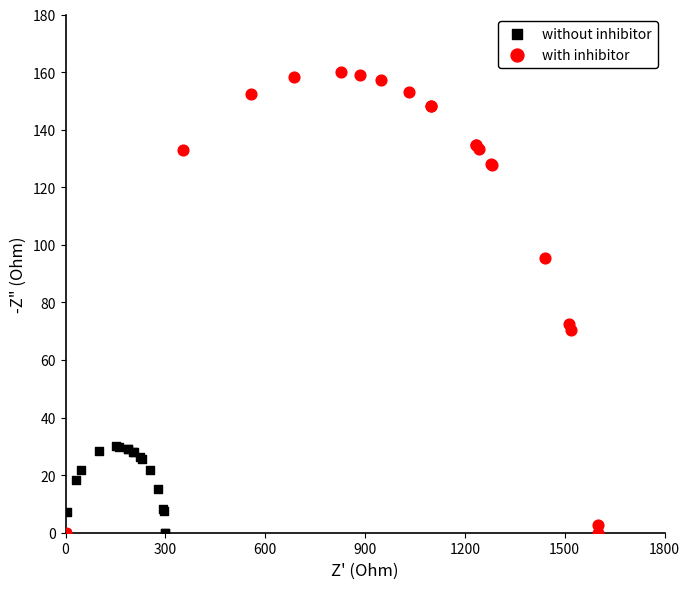

Which series has the widest spread of Y values?

with inhibitor